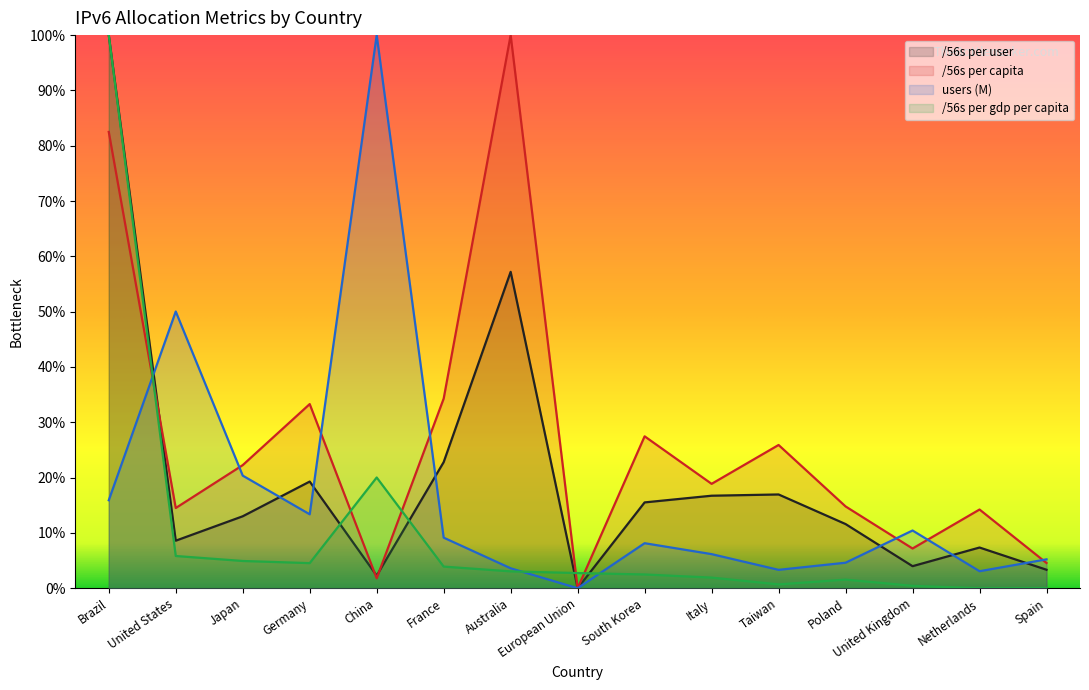

Which series ends up on top after the final intersection of /56s per capita and users (M)?

users (M)